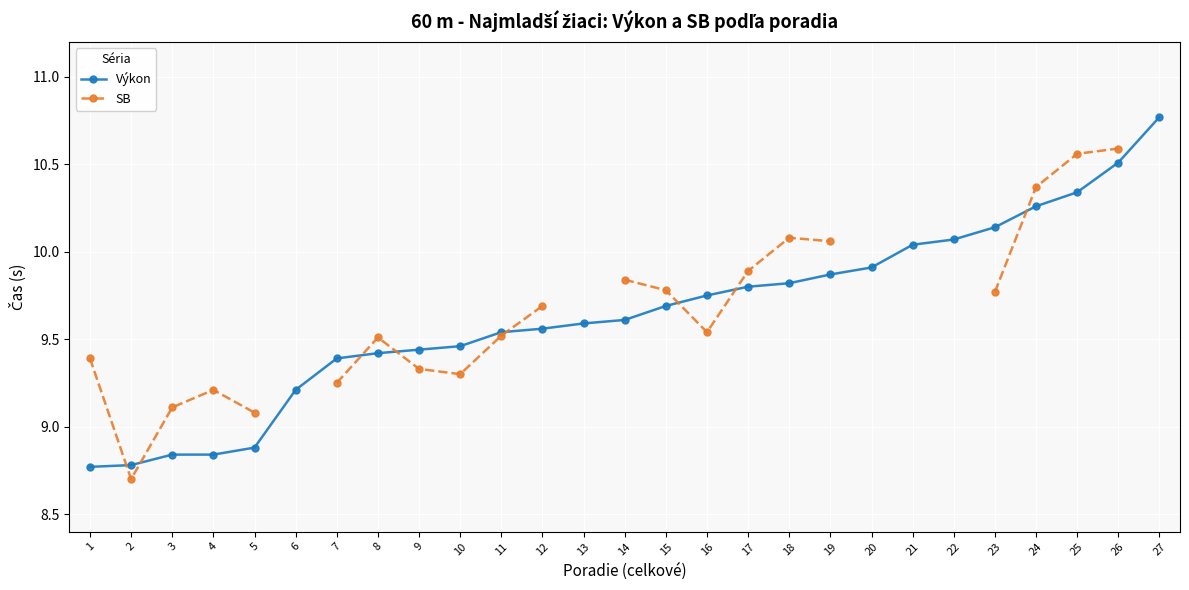

What is the value of the Výkon point at the 12th from the left?

9.6